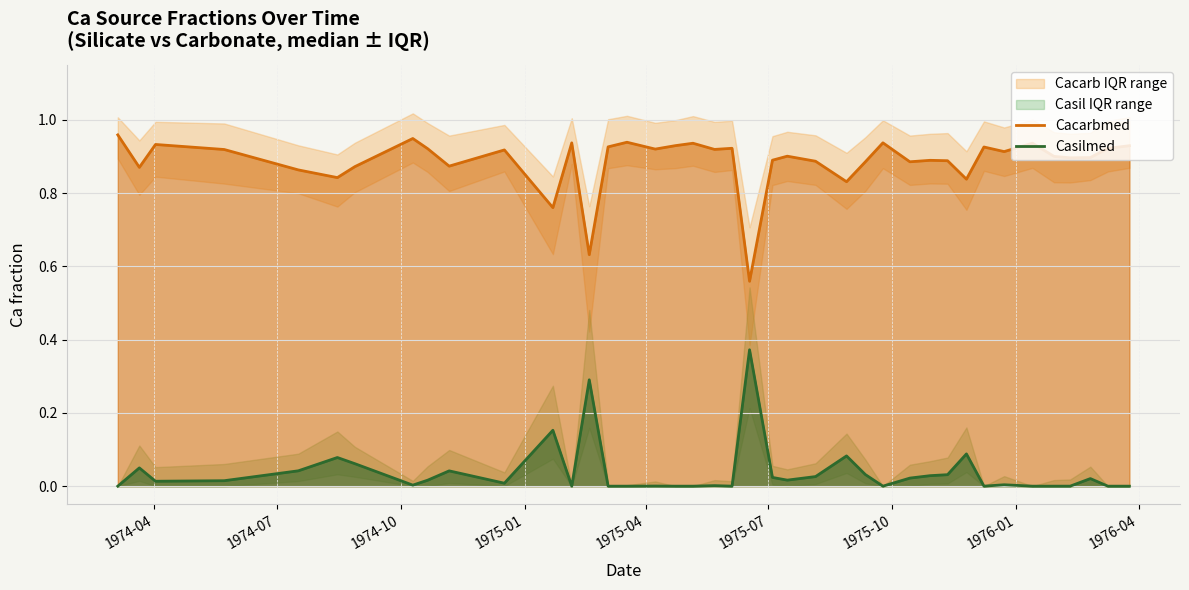

How many series are shown in this chart?

2